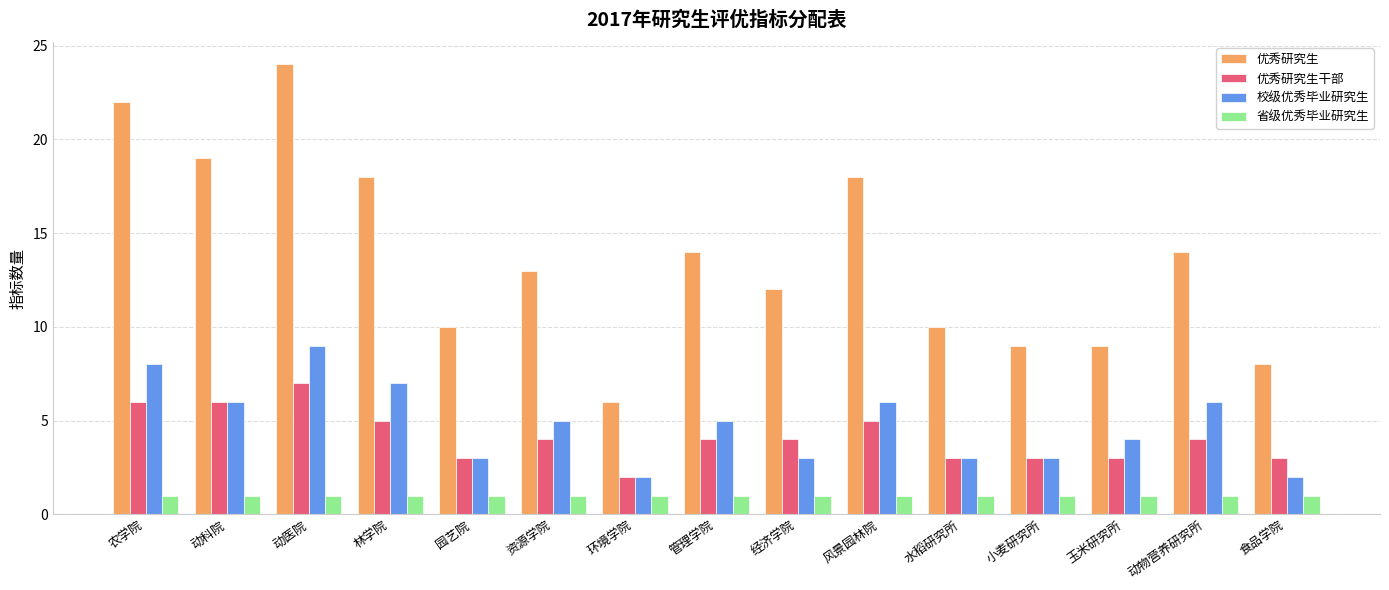

Which series has the largest range (max minus min)?

优秀研究生